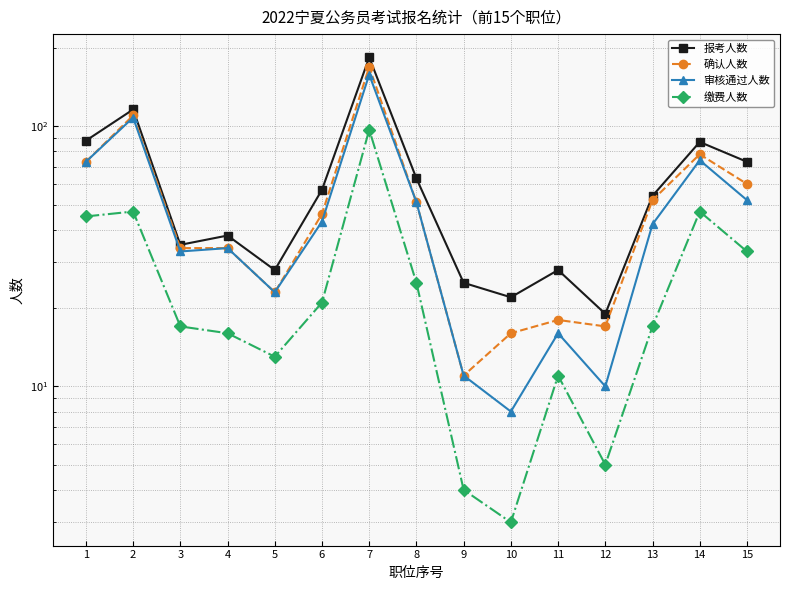

What is the sum of all 报考人数 values?

917